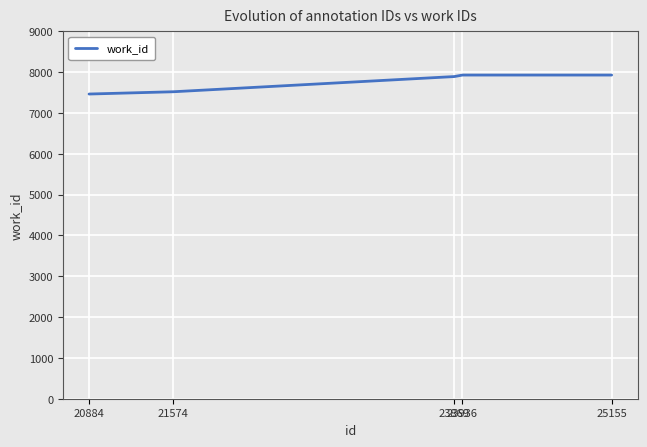

What is the average value?

7747